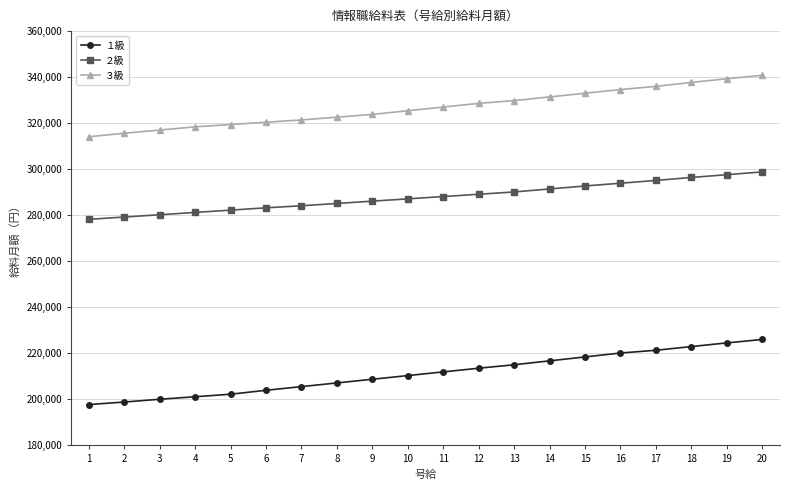

Is it true that ２級 equals 423196 at 20?

False